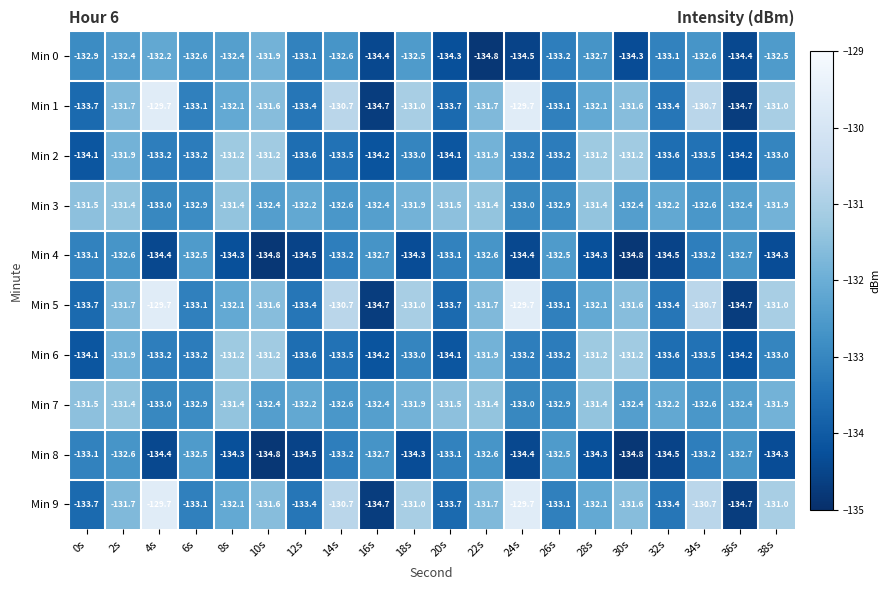

At which category is the sum across all series the highest?

2s